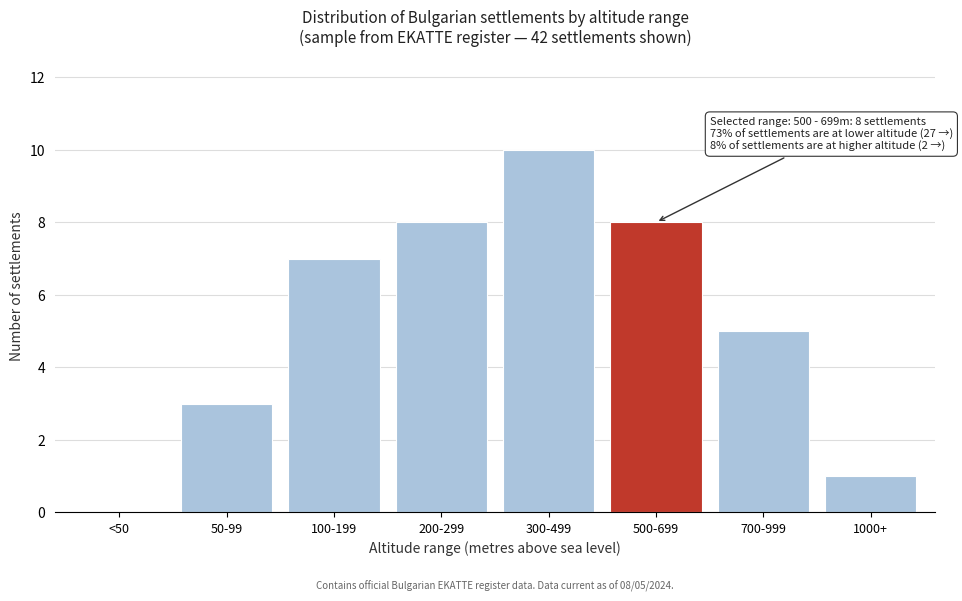

Reading right to left, list all the values displayed in this chart.

1000+=1	700-999=5	500-699=8	300-499=10	200-299=8	100-199=7	50-99=3	<50=0